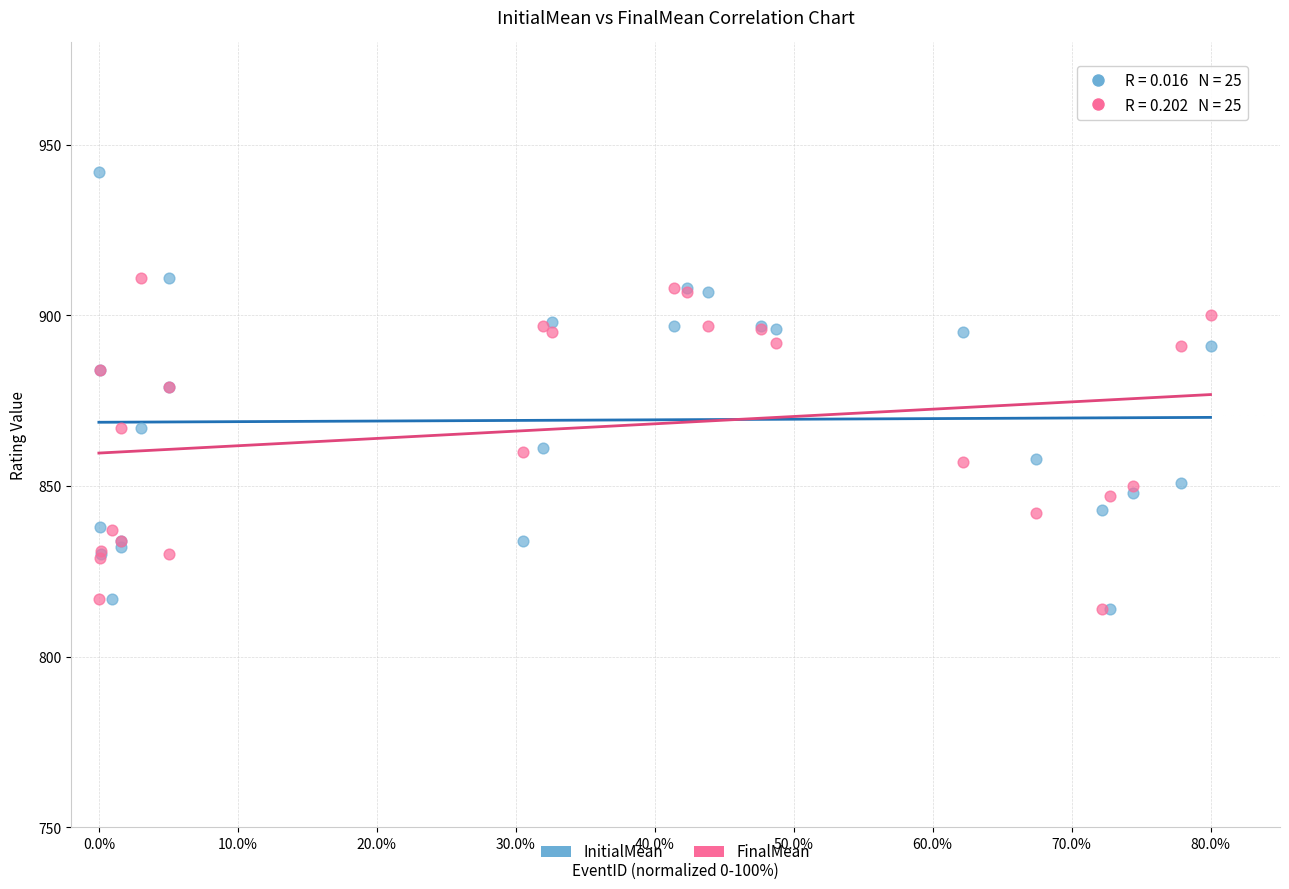

Which series has the largest Y range (max minus min)?

InitialMean